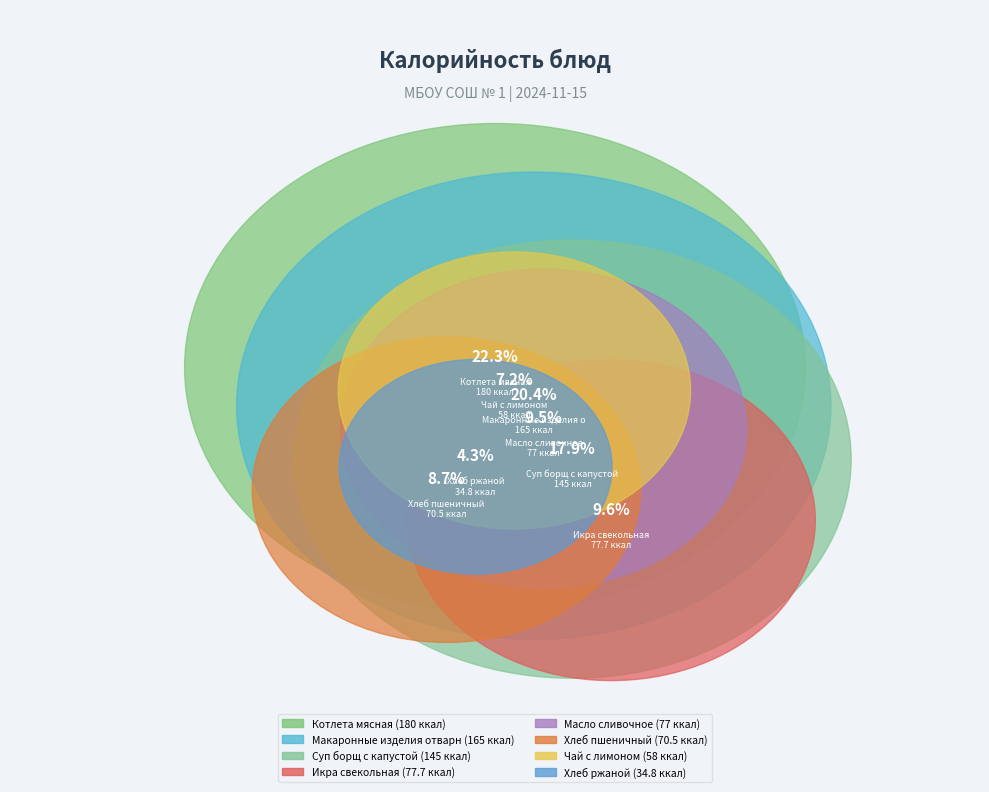

To the nearest percent, what is the average slice percentage?

12%